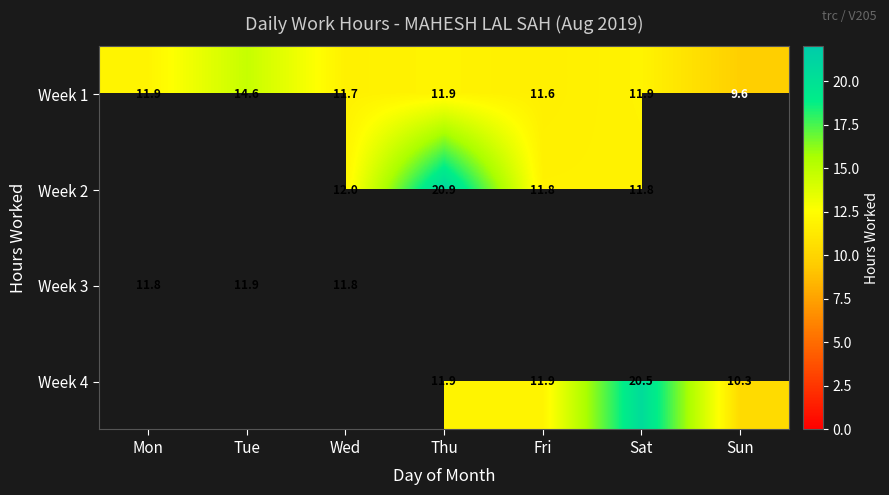

Which category has the highest value across all series?

Thu